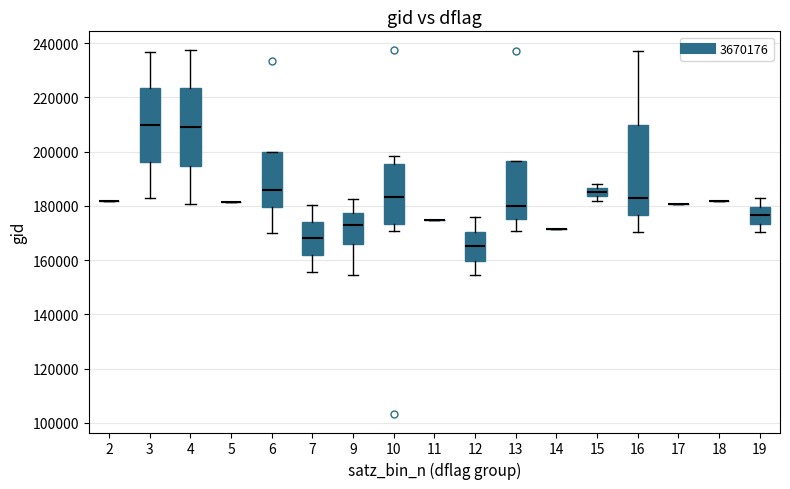

Reading left to right, transcribe this box plot: for each box, give where its median line is, the range the box spans, and where its two whiskers end, as read against the y-axis. The values are not printed on the chart, so give them approximately, as read against the axis.

2: box collapsed to a line at 182000, whiskers 182000 to 182000
3: median 210000, box 196000 to 224000, whiskers 182000 to 236000
4: median 210000, box 194000 to 224000, whiskers 180000 to 238000
5: box collapsed to a line at 182000, whiskers 182000 to 182000
6: median 186000, box 180000 to 200000, whiskers 170000 to 200000
7: median 168000, box 162000 to 174000, whiskers 156000 to 180000
9: median 172000, box 166000 to 178000, whiskers 154000 to 182000
10: median 184000, box 174000 to 196000, whiskers 170000 to 198000
11: box collapsed to a line at 174000, whiskers 174000 to 174000
12: median 166000, box 160000 to 170000, whiskers 154000 to 176000
13: median 180000, box 176000 to 196000, whiskers 170000 to 196000
14: box collapsed to a line at 172000, whiskers 172000 to 172000
15: median 186000 (inside the box), box 184000 to 186000, whiskers 182000 to 188000
16: median 182000, box 176000 to 210000, whiskers 170000 to 238000
17: box collapsed to a line at 180000, whiskers 180000 to 180000
18: box collapsed to a line at 182000, whiskers 182000 to 182000
19: median 176000, box 174000 to 180000, whiskers 170000 to 182000